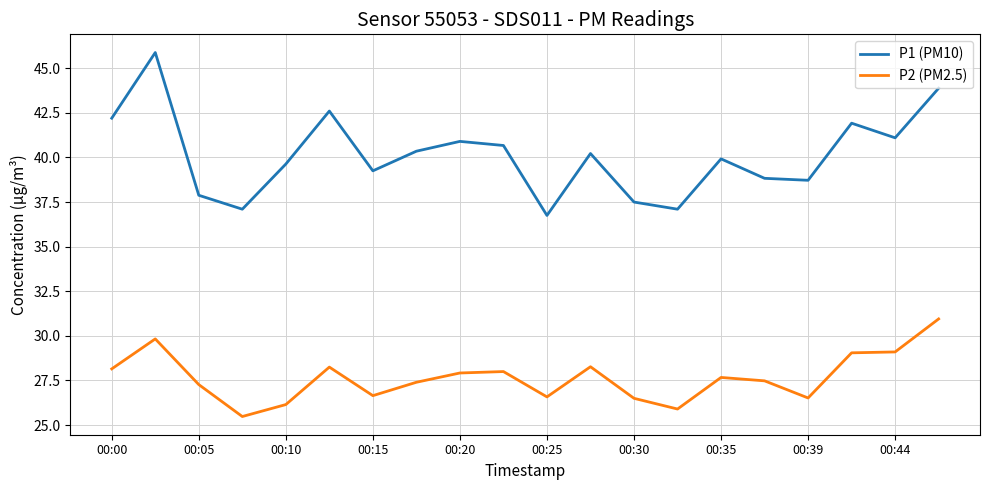

Which series has the largest total across all categories?

P1 (PM10)